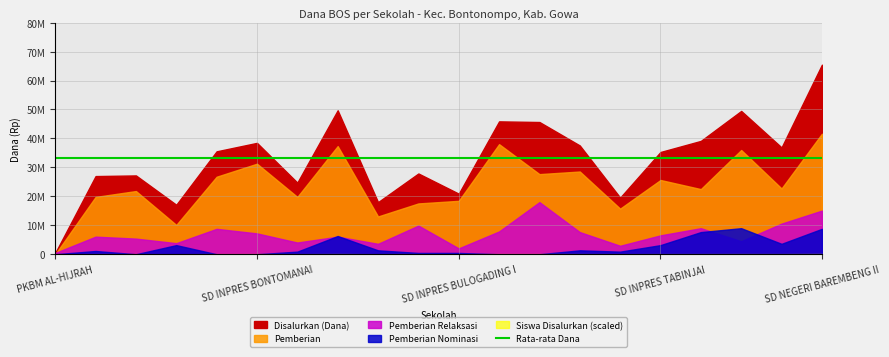

Where is the first local maximum for Pemberian?

SD INPRES BALABURU